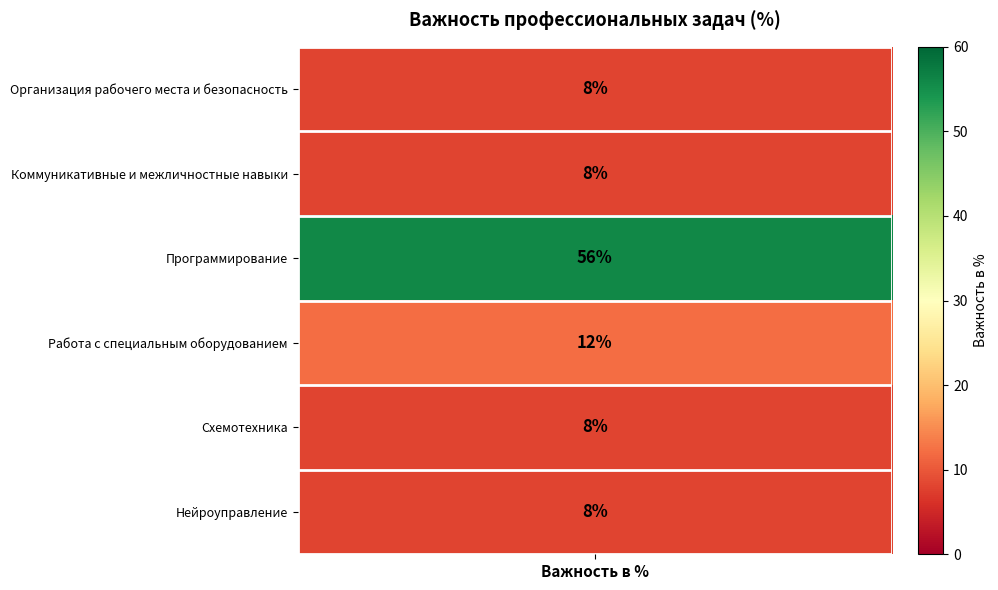

Which label corresponds to the largest value in the chart?

Программирование